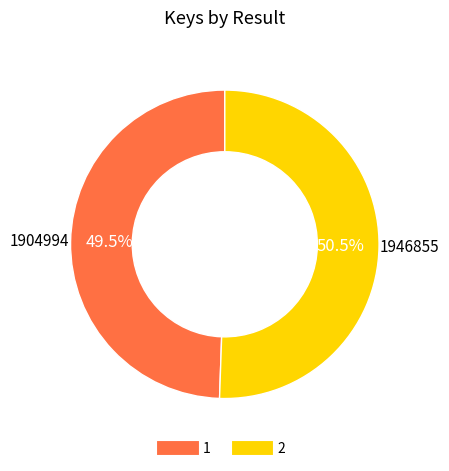

To the nearest percent, what is the difference between the 1 and 2 slice percentages?

1%